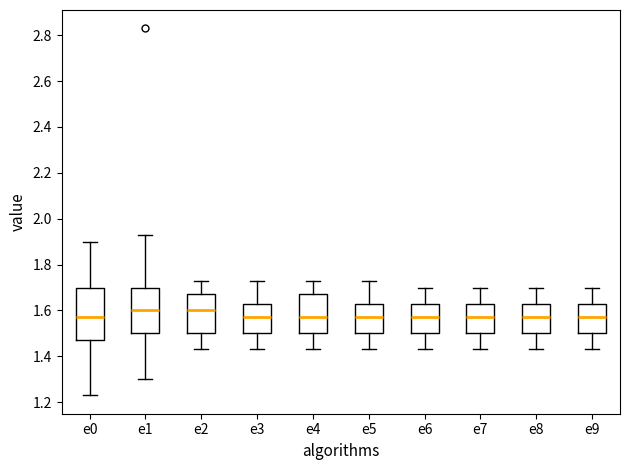

Reading left to right, transcribe this box plot: for each box, give where its median line is, the range the box spans, and where its two whiskers end, as read against the y-axis. The values are not printed on the chart, so give them approximately, as read against the axis.

e0: median 1.58, box 1.48 to 1.70, whiskers 1.24 to 1.90
e1: median 1.60, box 1.50 to 1.70, whiskers 1.30 to 1.94
e2: median 1.60, box 1.50 to 1.68, whiskers 1.44 to 1.74
e3: median 1.58, box 1.50 to 1.64, whiskers 1.44 to 1.74
e4: median 1.58, box 1.50 to 1.68, whiskers 1.44 to 1.74
e5: median 1.58, box 1.50 to 1.64, whiskers 1.44 to 1.74
e6: median 1.58, box 1.50 to 1.64, whiskers 1.44 to 1.70
e7: median 1.58, box 1.50 to 1.64, whiskers 1.44 to 1.70
e8: median 1.58, box 1.50 to 1.64, whiskers 1.44 to 1.70
e9: median 1.58, box 1.50 to 1.64, whiskers 1.44 to 1.70